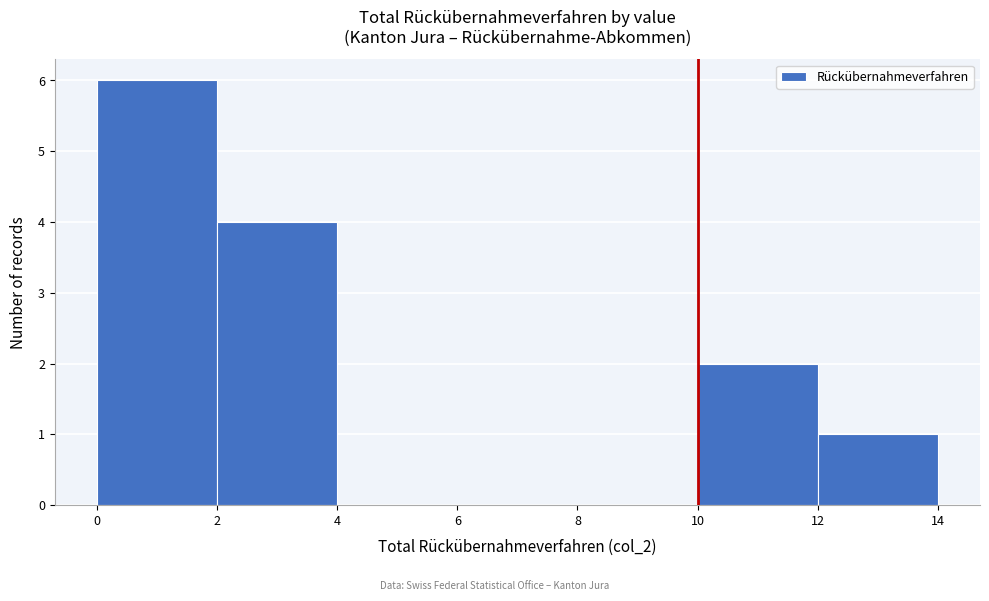

Reading left to right, transcribe this chart: for each bar, give the range it covers on the x-axis and its height. The values are not printed on the chart, so give them approximately, as read against the axis.

0 to 2: 6
2 to 4: 4
4 to 6: 0
6 to 8: 0
8 to 10: 0
10 to 12: 2
12 to 14: 1